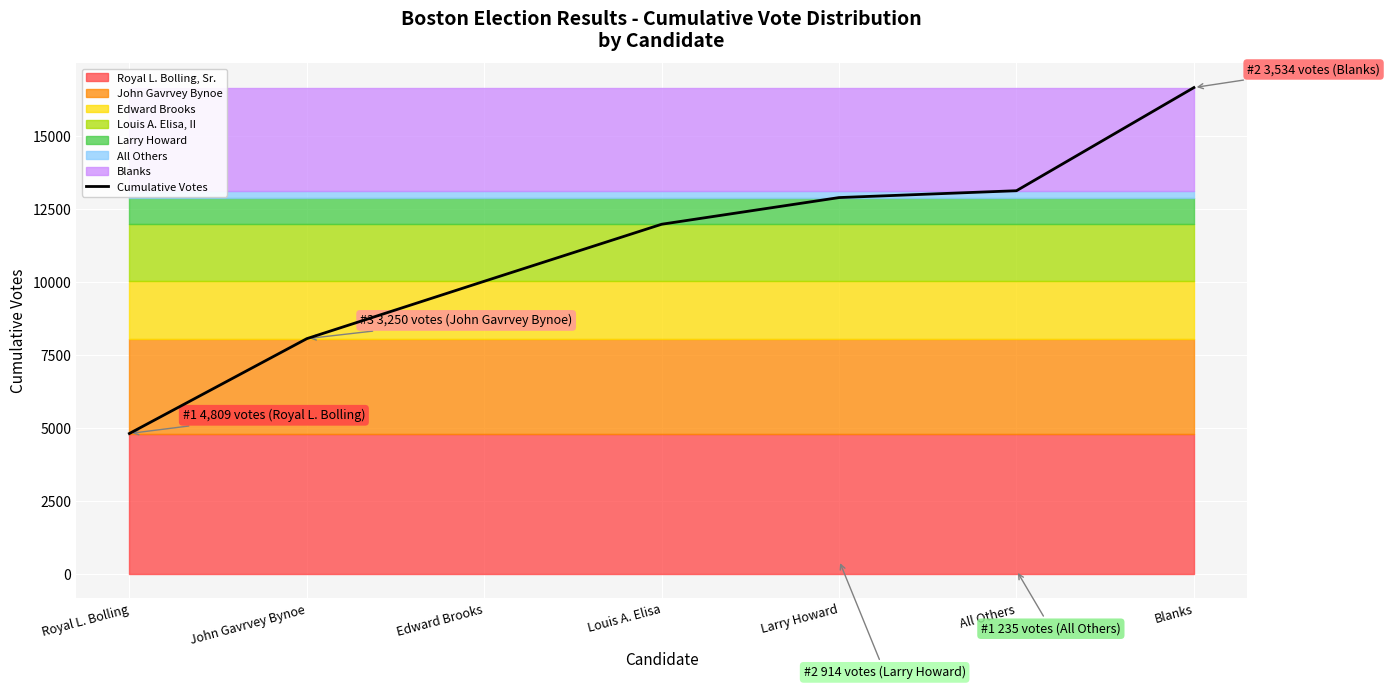

Where is the data nearest to the value 10735?

Edward Brooks